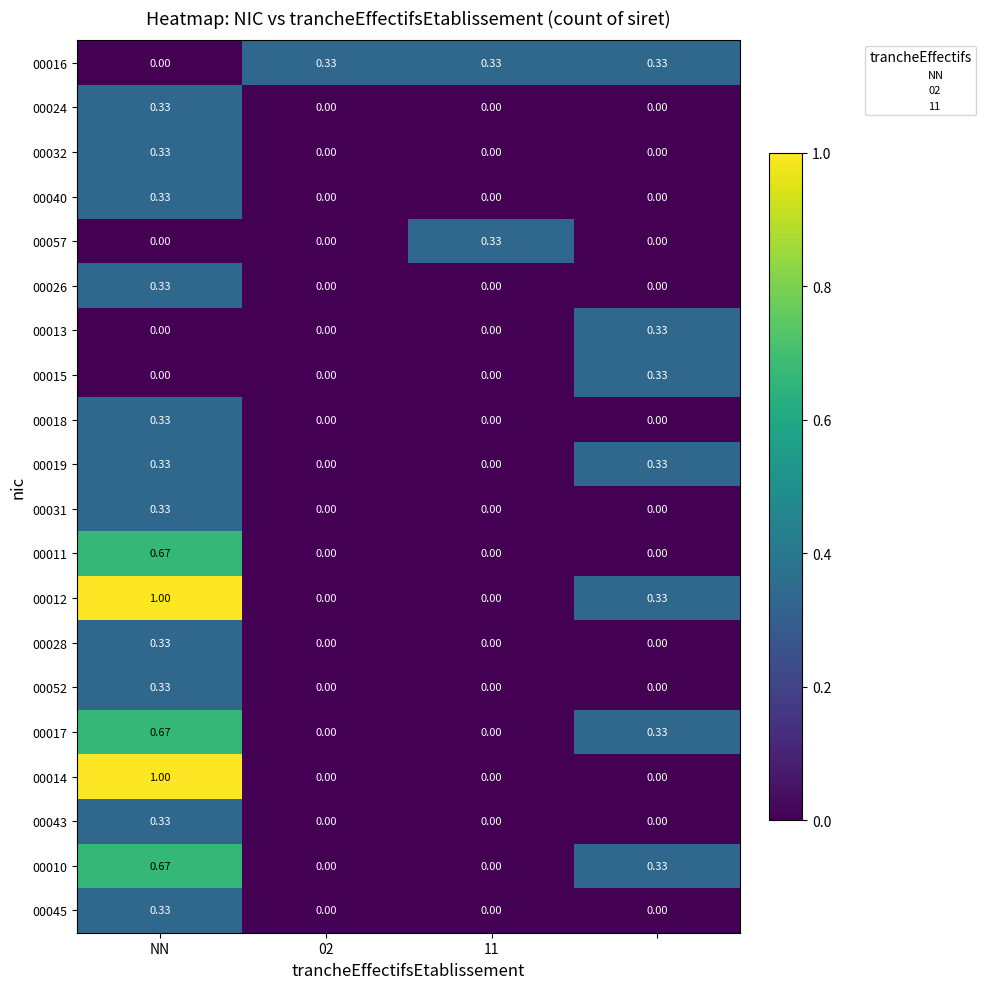

Reading left to right, what are all the values shown in this chart?

00016: 0.0	0.3	0.3	0.3
00024: 0.3	0.0	0.0	0.0
00032: 0.3	0.0	0.0	0.0
00040: 0.3	0.0	0.0	0.0
00057: 0.0	0.0	0.3	0.0
00026: 0.3	0.0	0.0	0.0
00013: 0.0	0.0	0.0	0.3
00015: 0.0	0.0	0.0	0.3
00018: 0.3	0.0	0.0	0.0
00019: 0.3	0.0	0.0	0.3
00031: 0.3	0.0	0.0	0.0
00011: 0.7	0.0	0.0	0.0
00012: 1.0	0.0	0.0	0.3
00028: 0.3	0.0	0.0	0.0
00052: 0.3	0.0	0.0	0.0
00017: 0.7	0.0	0.0	0.3
00014: 1.0	0.0	0.0	0.0
00043: 0.3	0.0	0.0	0.0
00010: 0.7	0.0	0.0	0.3
00045: 0.3	0.0	0.0	0.0